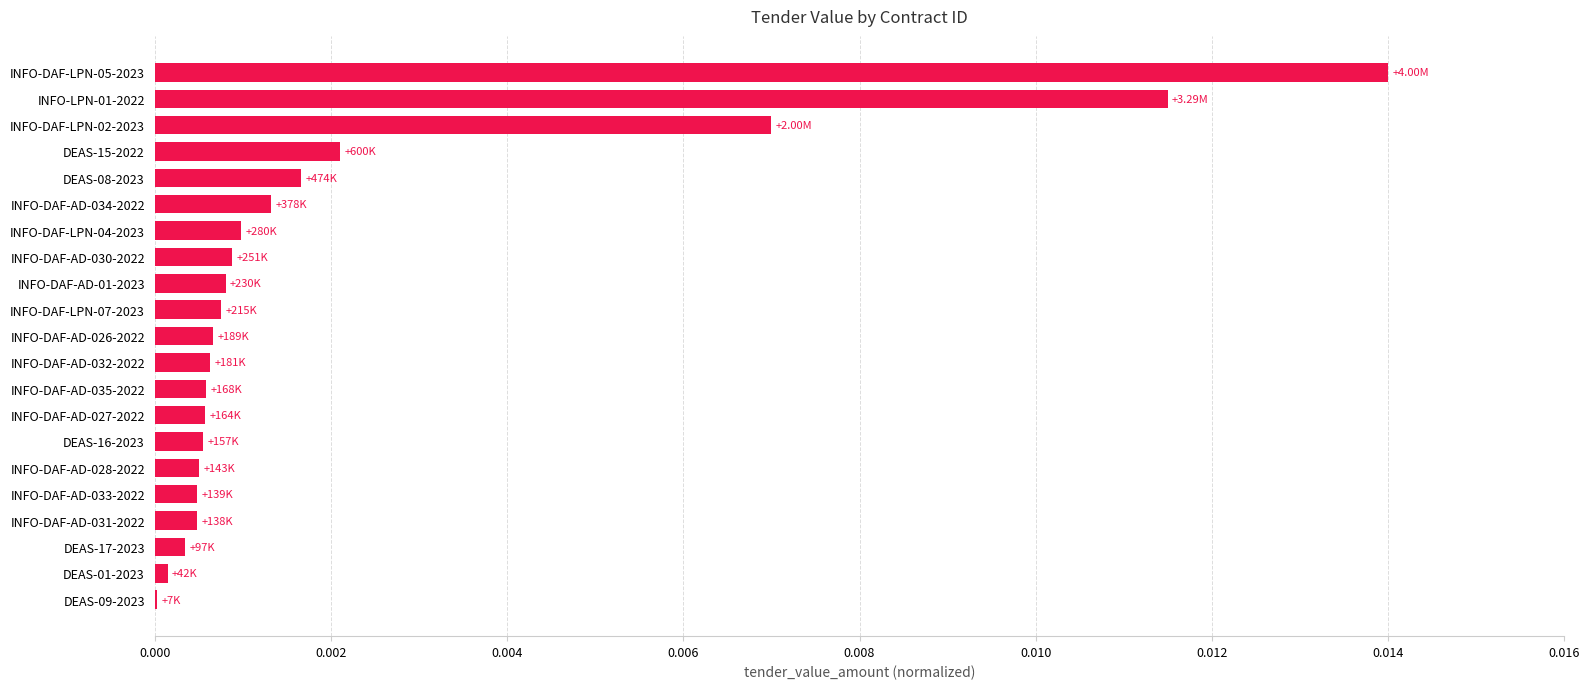

Between INFO-DAF-LPN-07-2023 and INFO-LPN-01-2022, which is larger?

INFO-LPN-01-2022